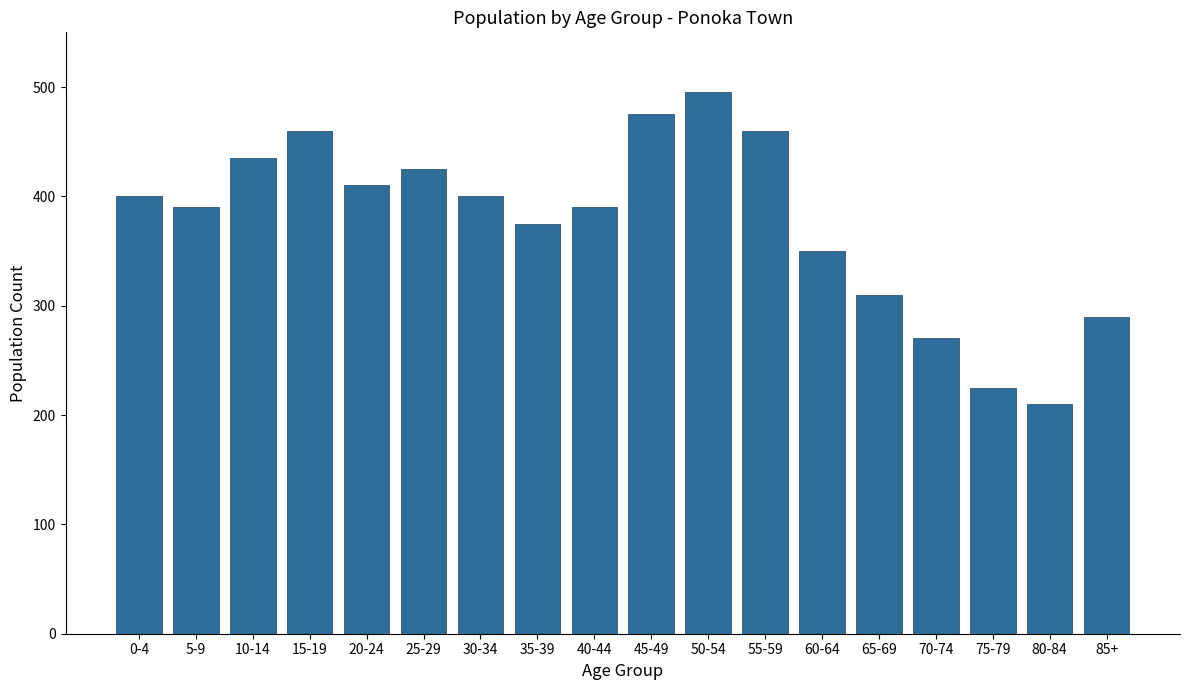

Reading right to left, list all the values displayed in this chart.

290	210	225	270	310	350	460	495	475	390	375	400	425	410	460	435	390	400